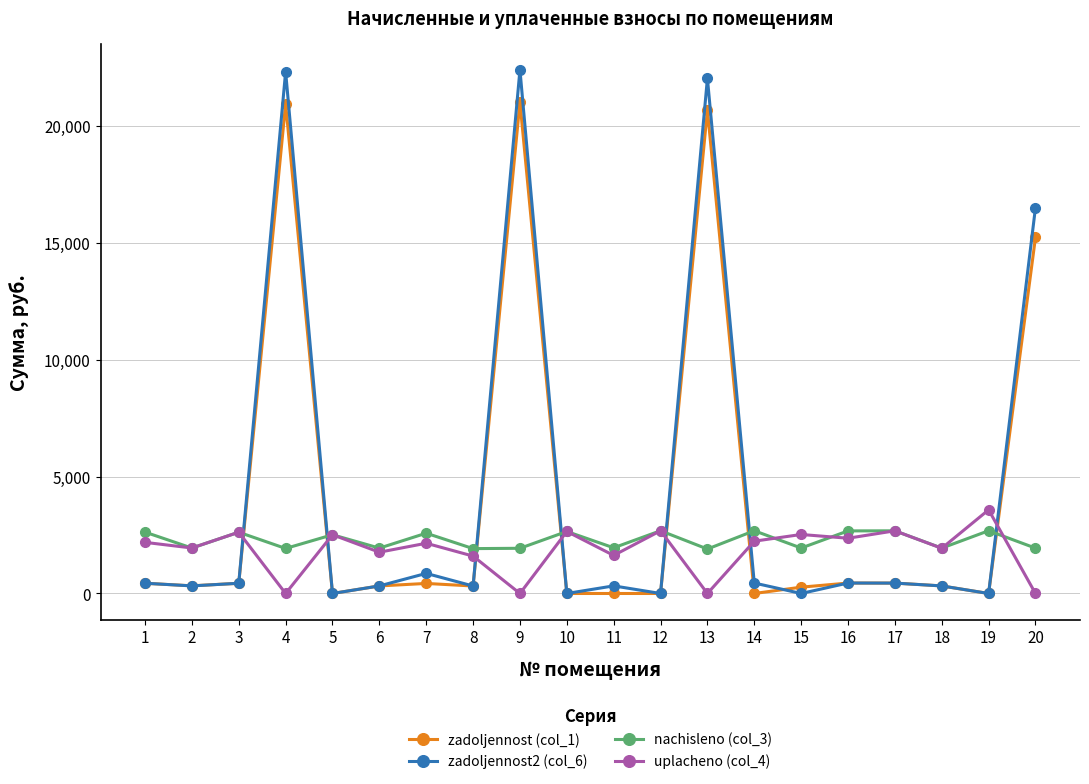

The value of nachisleno (col_3) at 7 is 2579.9. True or false?

True